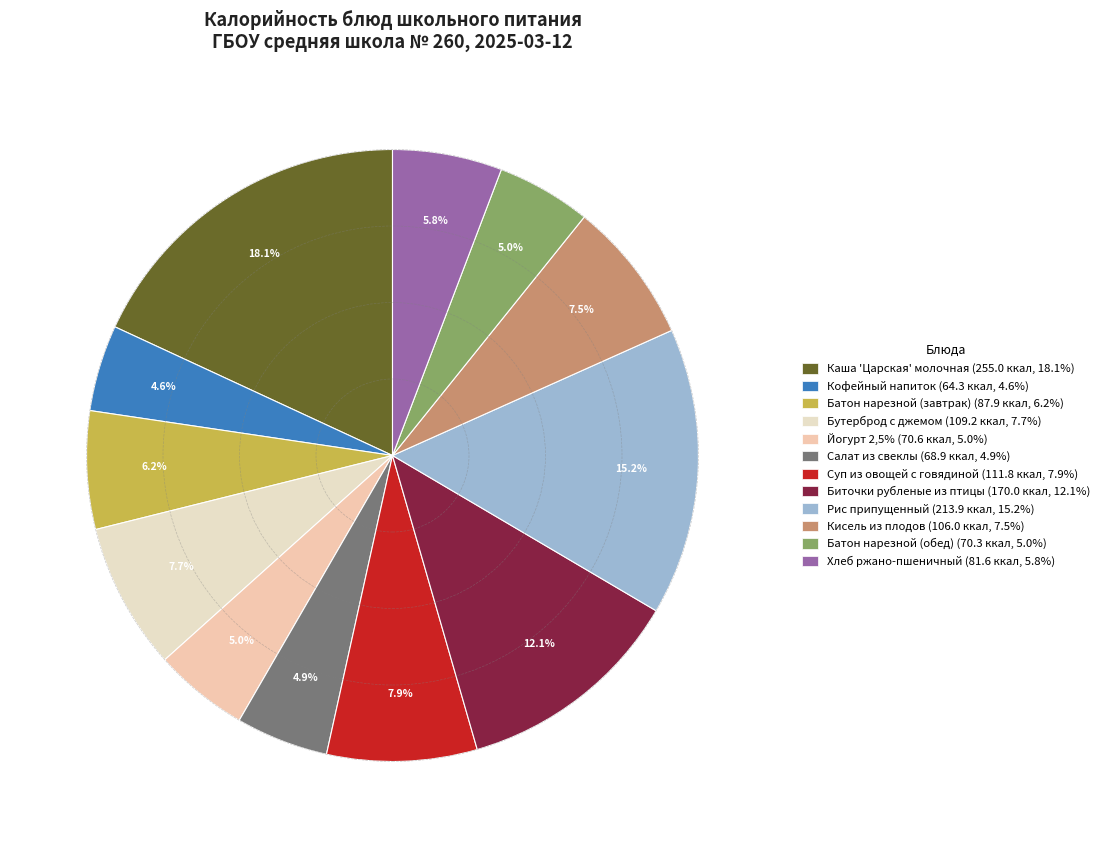

Is the sum of Салат из свеклы and Бутерброд с джемом greater than half?

No